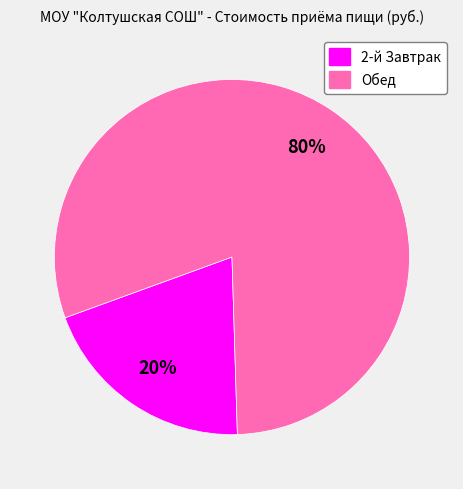

Which category accounts for the majority?

Обед